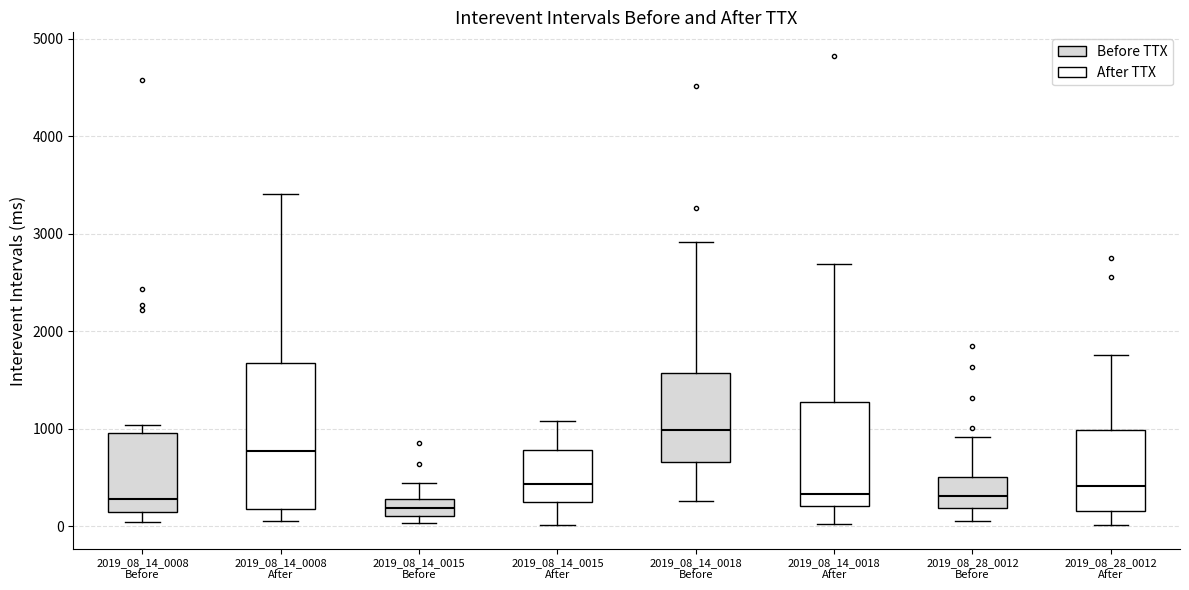

Reading left to right, transcribe this box plot: for each box, give where its median line is, the range the box spans, and where its two whiskers end, as read against the y-axis. The values are not printed on the chart, so give them approximately, as read against the axis.

2019_08_14_0008 Before: median 300, box 100 to 1000, whiskers 0 to 1000 (just above the box's upper edge)
2019_08_14_0008 After: median 800, box 200 to 1700, whiskers 100 to 3400
2019_08_14_0015 Before: median 200, box 100 to 300, whiskers 0 to 400
2019_08_14_0015 After: median 400, box 200 to 800, whiskers 0 to 1100
2019_08_14_0018 Before: median 1000, box 700 to 1600, whiskers 300 to 2900
2019_08_14_0018 After: median 300, box 200 to 1300, whiskers 0 to 2700
2019_08_28_0012 Before: median 300, box 200 to 500, whiskers 100 to 900
2019_08_28_0012 After: median 400, box 200 to 1000, whiskers 0 to 1800